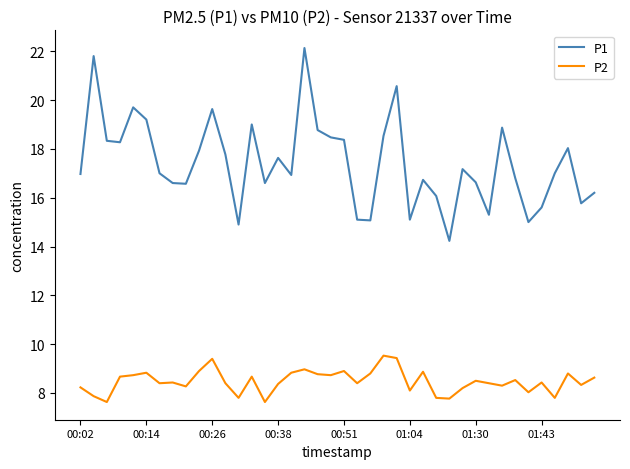

Which series has the largest range (max minus min)?

P1